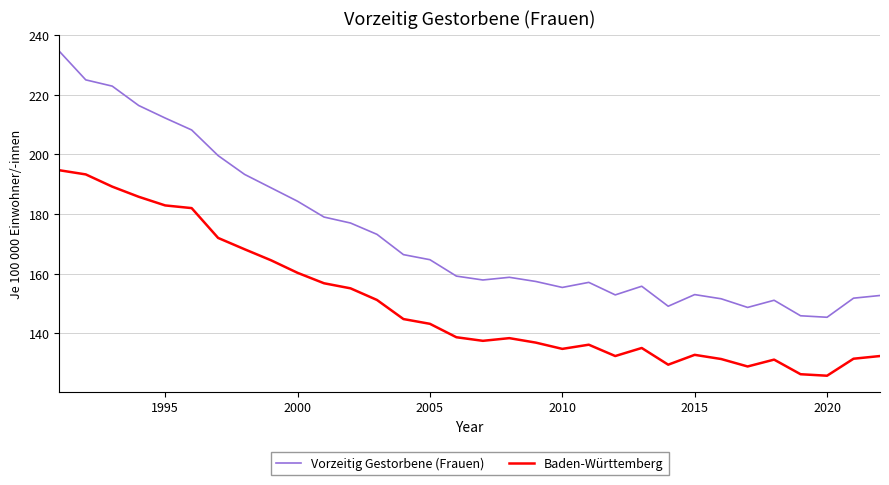

What is the difference between the maximum and minimum values in the Baden-Württemberg series?

68.9